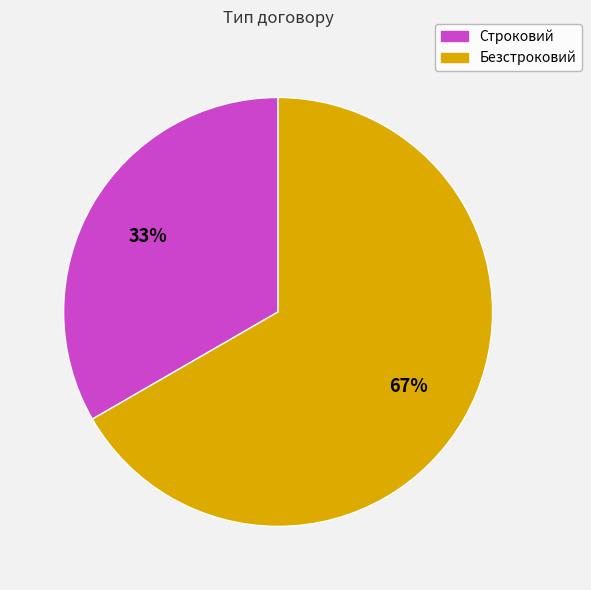

Do Безстроковий and Строковий together represent more than half of the pie?

Yes